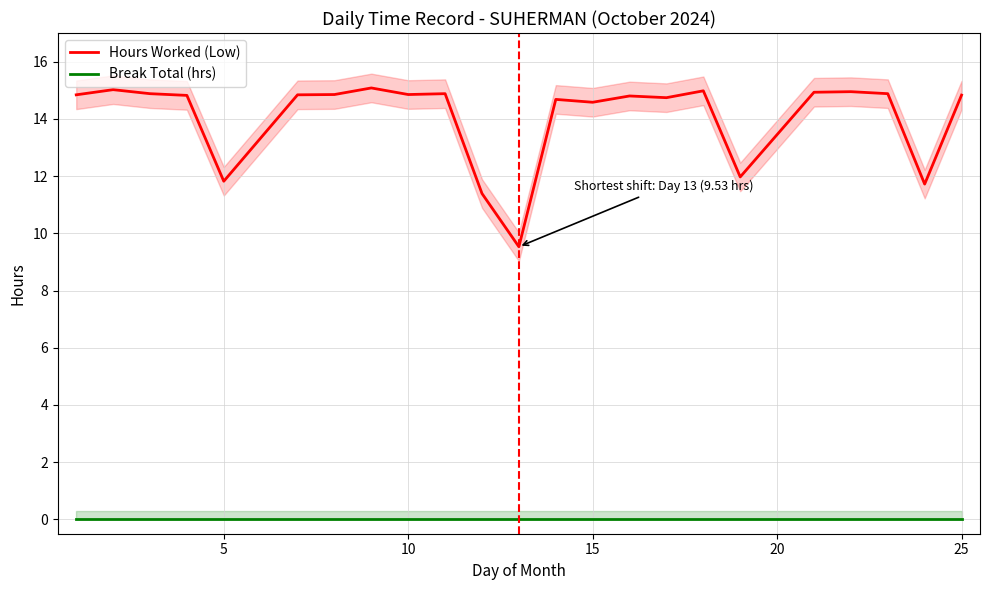

Reading left to right, what are all the values shown in this chart?

Hours Worked (Low): 14.8	15.0	14.9	14.8	11.8	14.8	14.8	15.1	14.8	14.9	11.4	9.5	14.7	14.6	14.8	14.7	15.0	12.0	14.9	14.9	14.9	11.7	14.8
Break Total (hrs): 0.0	0.0	0.0	0.0	0.0	0.0	0.0	0.0	0.0	0.0	0.0	0.0	0.0	0.0	0.0	0.0	0.0	0.0	0.0	0.0	0.0	0.0	0.0